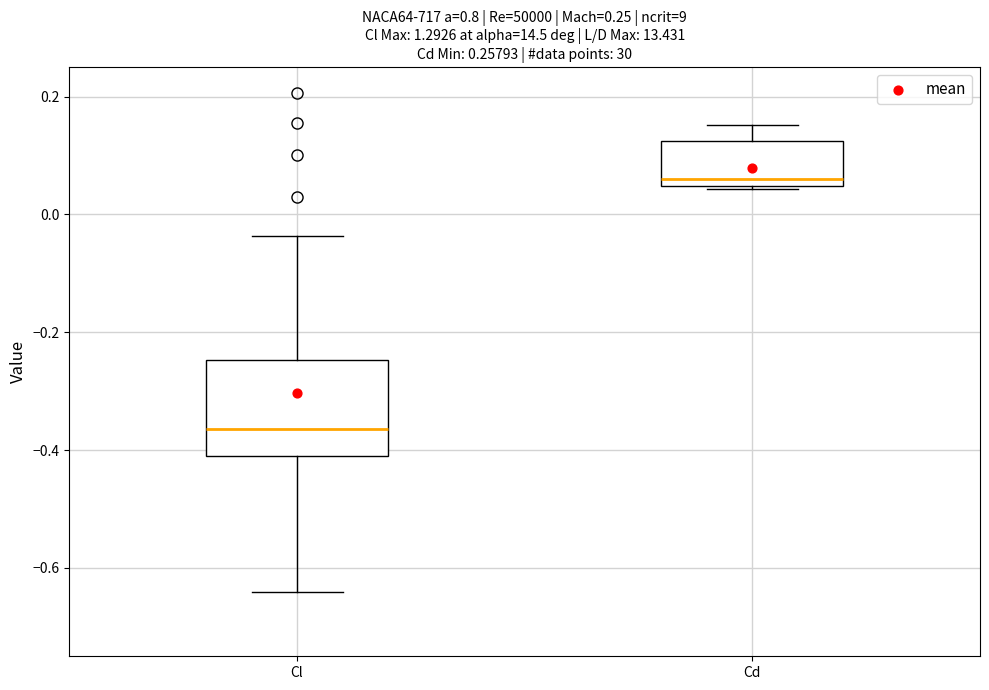

Reading left to right, read every box against the y-axis: the position of its median line, the range the box covers, and the ends of its whiskers. The values are not printed on the chart, so give them approximately, as read against the axis.

Cl: median -0.36, box -0.40 to -0.24, whiskers -0.64 to -0.04
Cd: median 0.06, box 0.04 to 0.12, whiskers 0.04 to 0.16